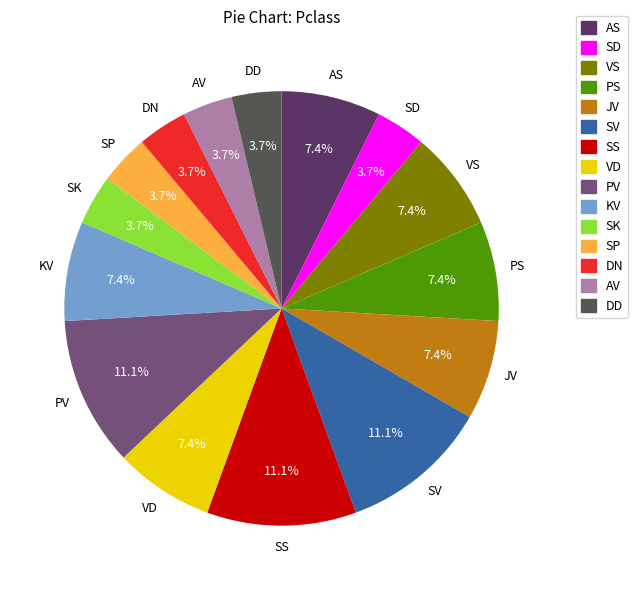

Does any single category account for the majority?

No